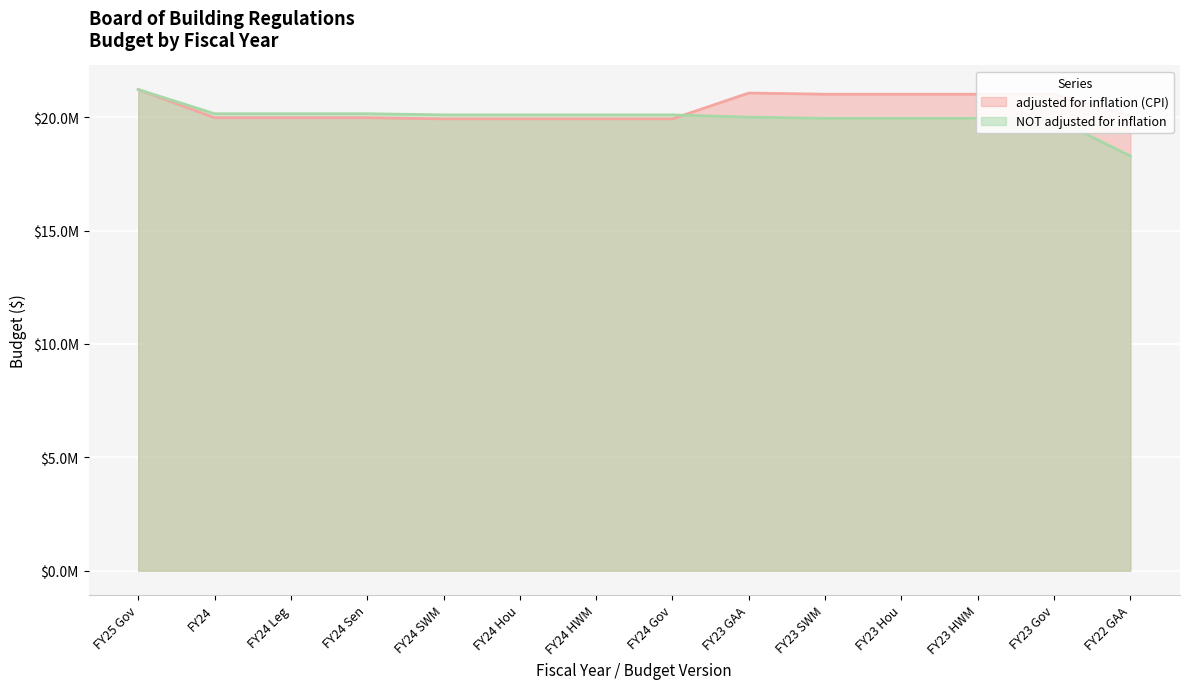

Between which two adjacent categories do NOT adjusted for inflation and adjusted for inflation (CPI) first intersect?

FY24 Gov and FY23 GAA